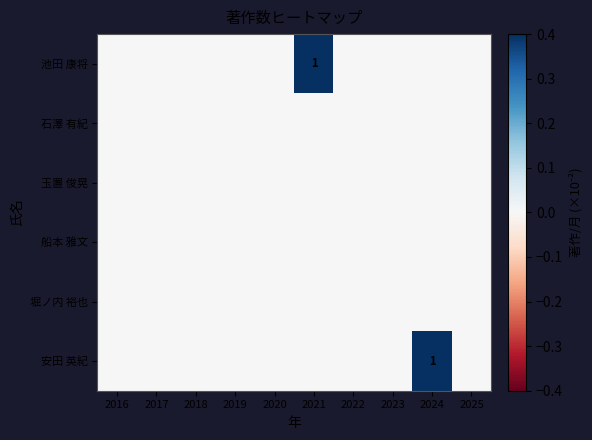

At which category does the chart reach its peak across all series?

2024